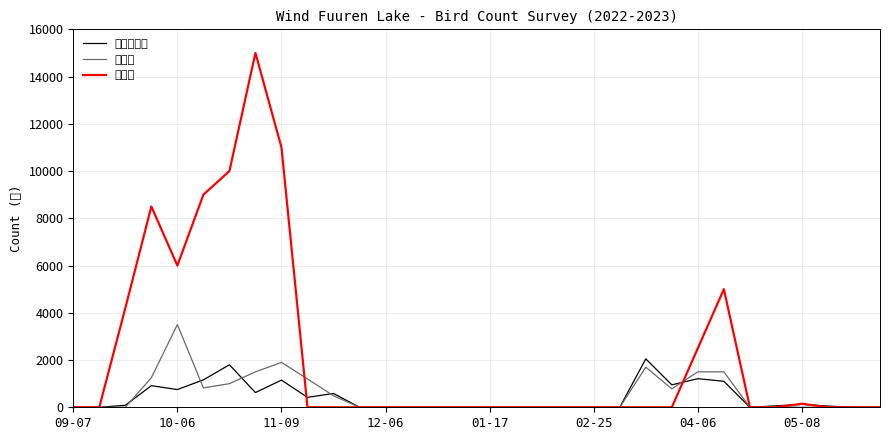

Which series has the widest spread of values?

カモ類